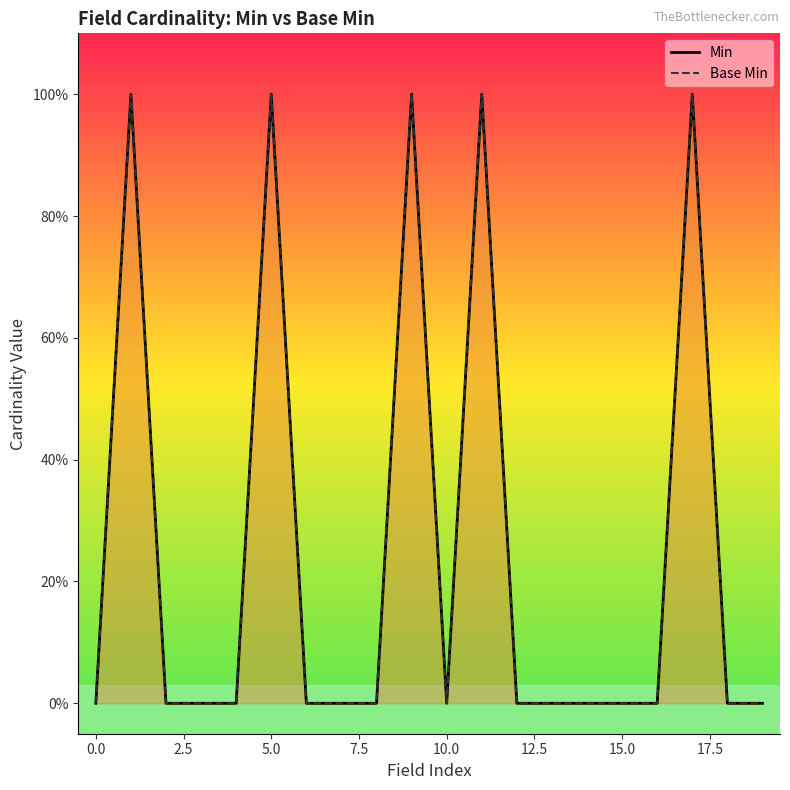

Is it true that the value at 0 is 0?

True